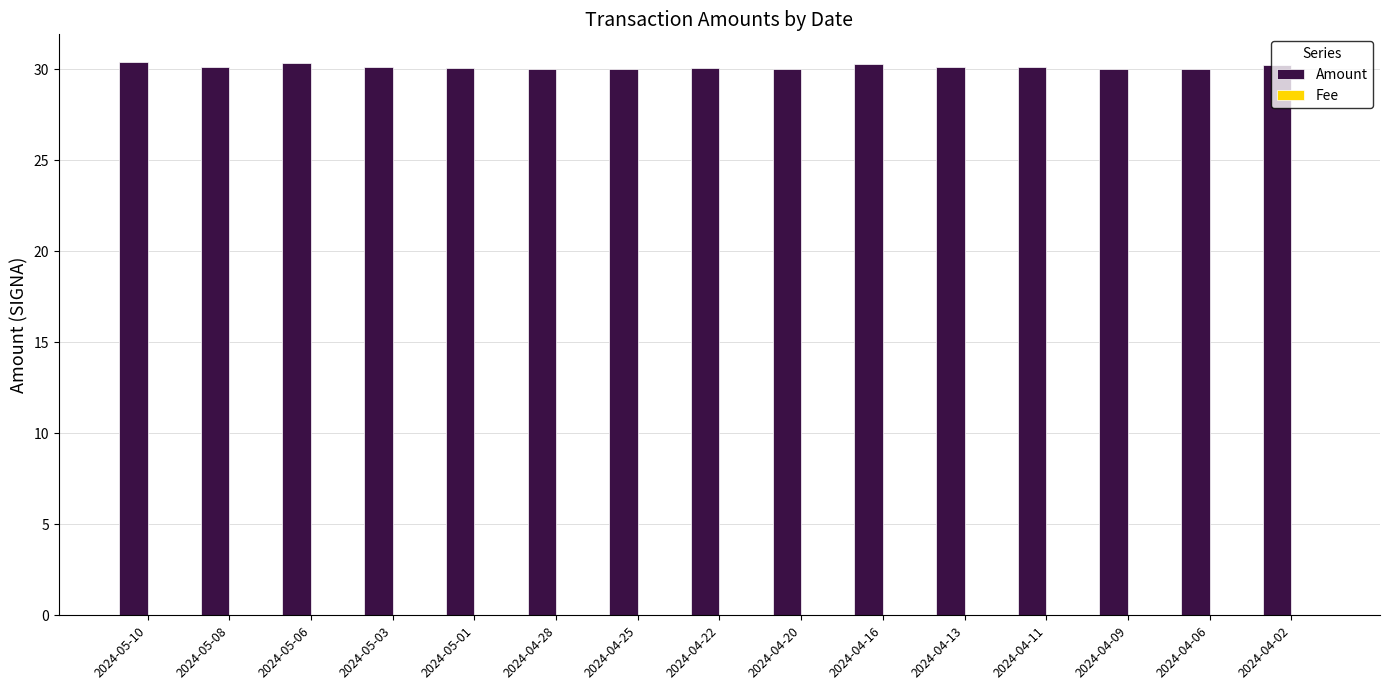

Which series has the largest total across all categories?

Amount